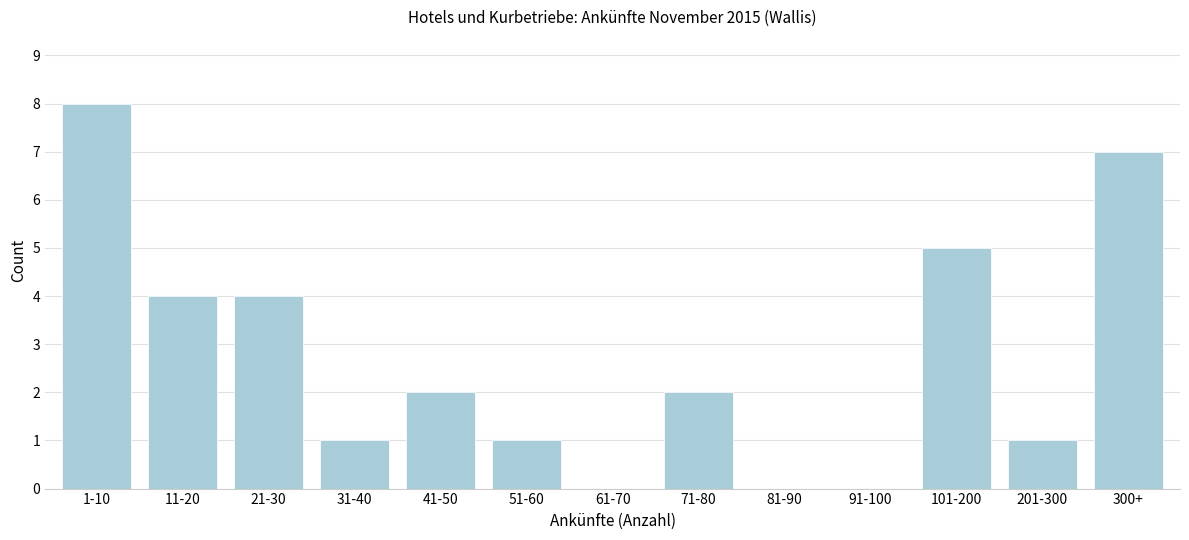

Reading left to right, list all the values displayed in this chart.

1-10=8	11-20=4	21-30=4	31-40=1	41-50=2	51-60=1	61-70=0	71-80=2	81-90=0	91-100=0	101-200=5	201-300=1	300+=7